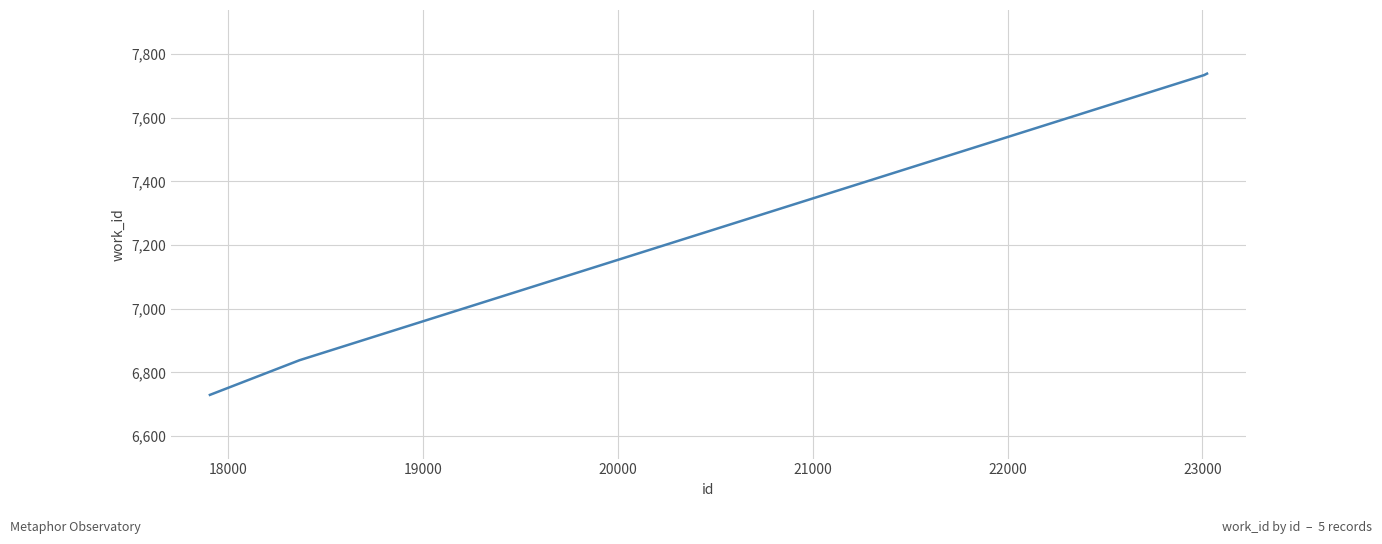

What is the minimum value shown in the chart?

6729